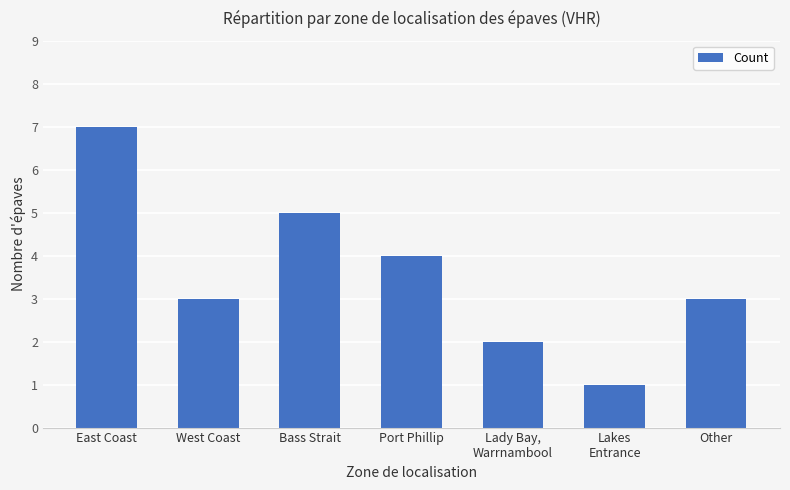

Is it true that the value at Other is 3?

True